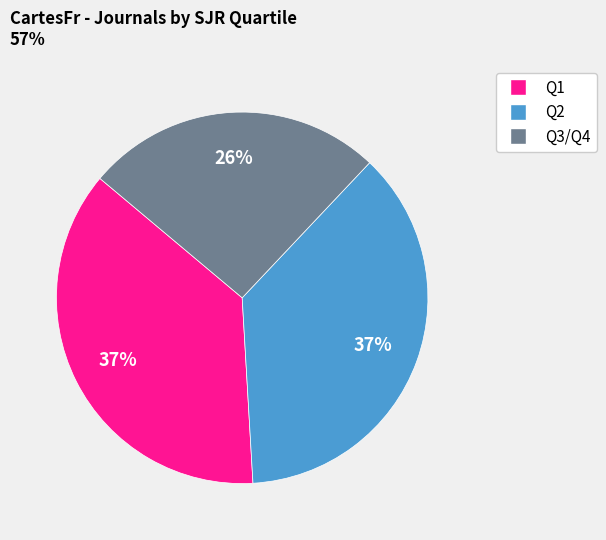

What is the ratio of the value at Q2 to the value at Q1?

1.0